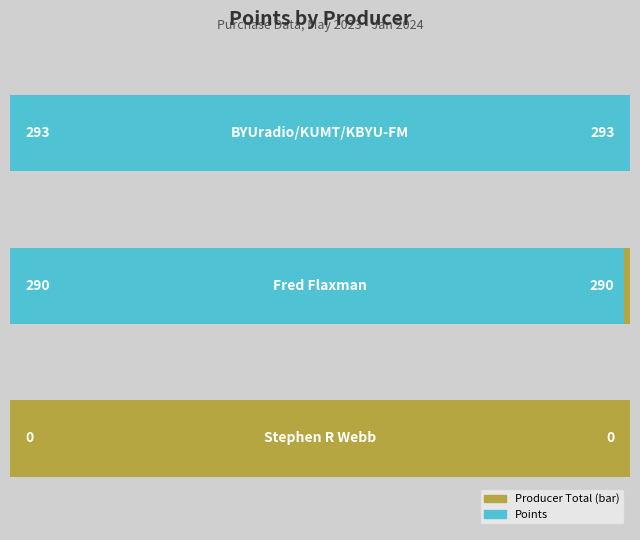

Is it true that the value at Fred Flaxman is 158?

False